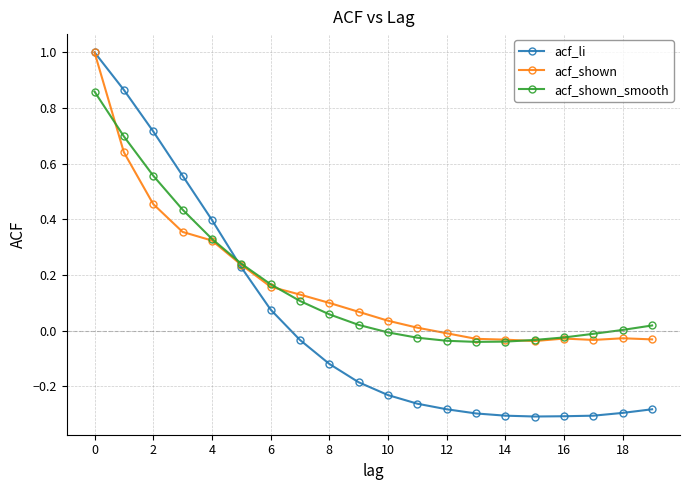

What is the maximum value for acf_shown?

1.0